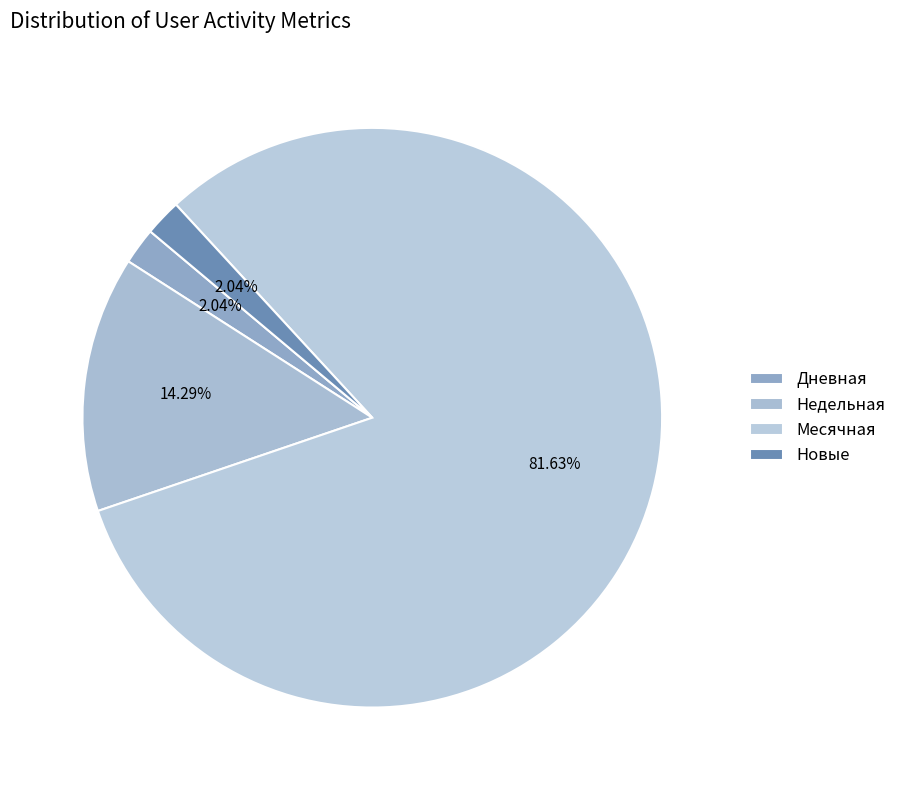

How many slices are in this pie chart?

4